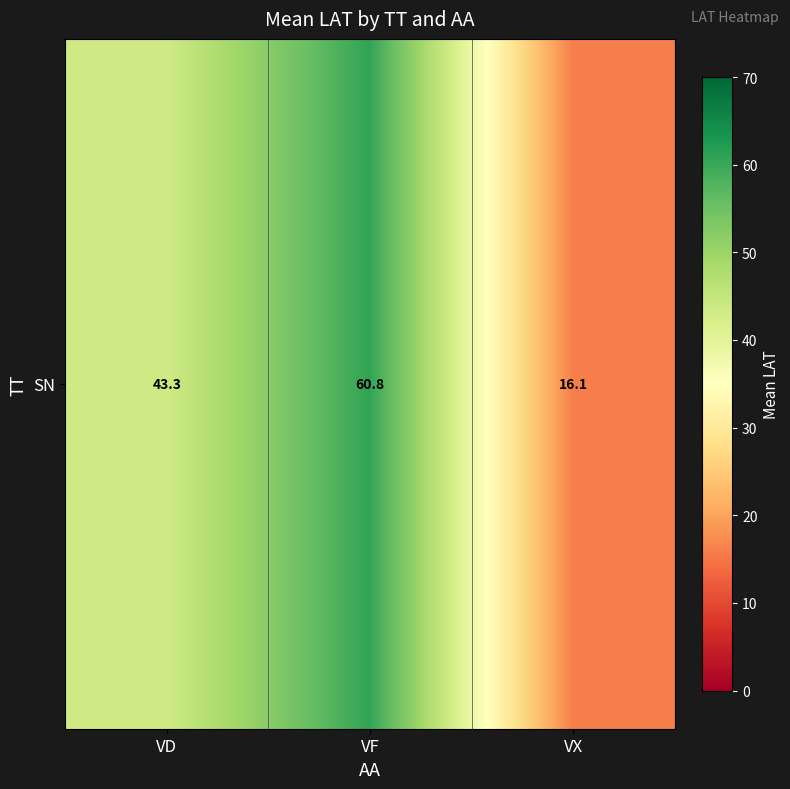

List the labels in order of value, smallest first.

VX, VD, VF